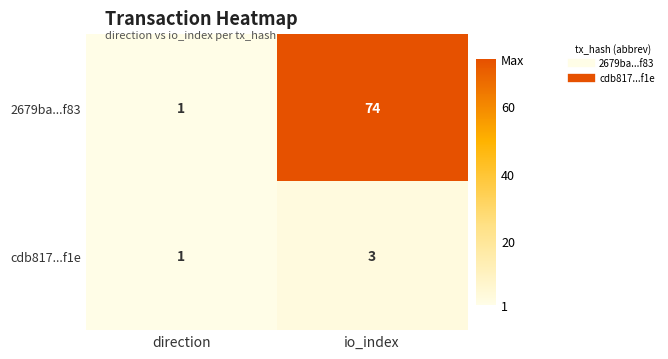

Read the 2679ba...f83 value at io_index, to the nearest 5.

75